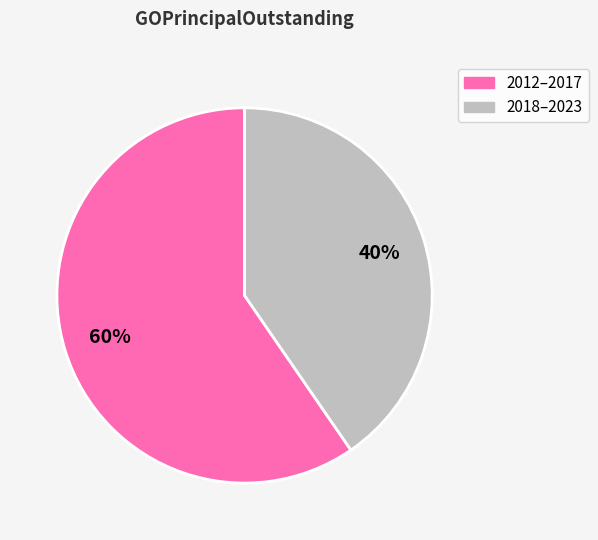

To the nearest percent, what portion does 2012–2017 represent?

60%